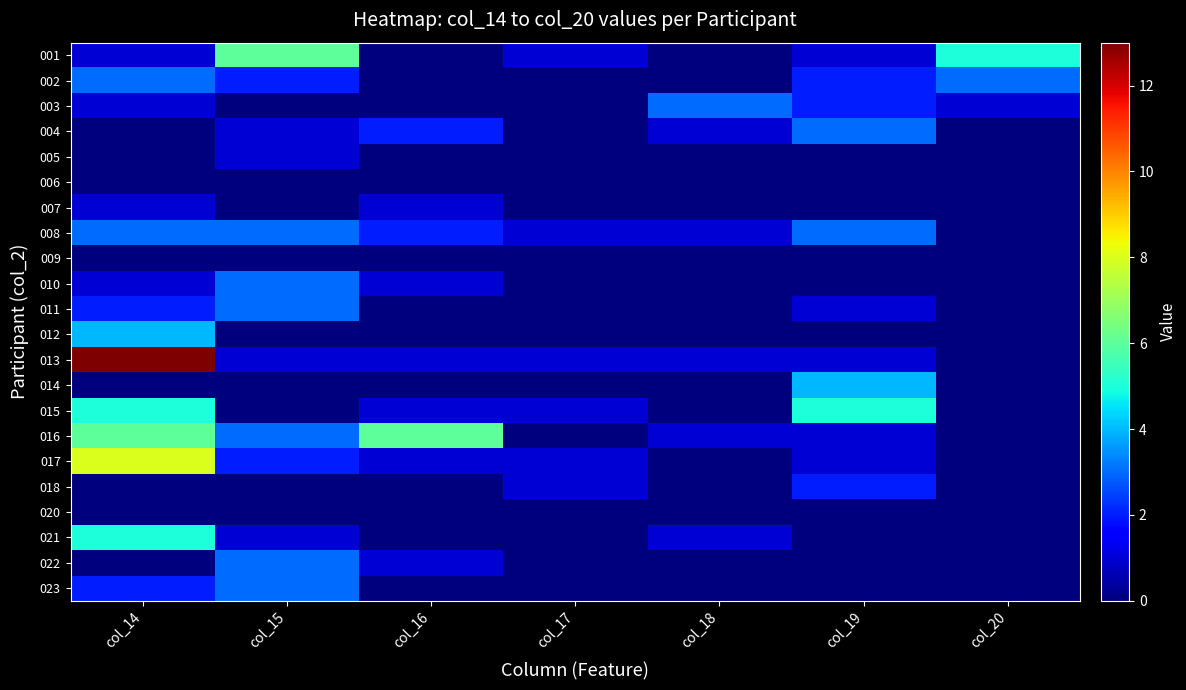

Reading left to right, extract all data points from this chart.

001: col_14=1	col_15=6	col_16=0	col_17=1	col_18=0	col_19=1	col_20=5
002: col_14=3	col_15=2	col_16=0	col_17=0	col_18=0	col_19=2	col_20=3
003: col_14=1	col_15=0	col_16=0	col_17=0	col_18=3	col_19=2	col_20=1
004: col_14=0	col_15=1	col_16=2	col_17=0	col_18=1	col_19=3	col_20=0
005: col_14=0	col_15=1	col_16=0	col_17=0	col_18=0	col_19=0	col_20=0
006: col_14=0	col_15=0	col_16=0	col_17=0	col_18=0	col_19=0	col_20=0
007: col_14=1	col_15=0	col_16=1	col_17=0	col_18=0	col_19=0	col_20=0
008: col_14=3	col_15=3	col_16=2	col_17=1	col_18=1	col_19=3	col_20=0
009: col_14=0	col_15=0	col_16=0	col_17=0	col_18=0	col_19=0	col_20=0
010: col_14=1	col_15=3	col_16=1	col_17=0	col_18=0	col_19=0	col_20=0
011: col_14=2	col_15=3	col_16=0	col_17=0	col_18=0	col_19=1	col_20=0
012: col_14=4	col_15=0	col_16=0	col_17=0	col_18=0	col_19=0	col_20=0
013: col_14=13	col_15=1	col_16=1	col_17=1	col_18=1	col_19=1	col_20=0
014: col_14=0	col_15=0	col_16=0	col_17=0	col_18=0	col_19=4	col_20=0
015: col_14=5	col_15=0	col_16=1	col_17=1	col_18=0	col_19=5	col_20=0
016: col_14=6	col_15=3	col_16=6	col_17=0	col_18=1	col_19=1	col_20=0
017: col_14=8	col_15=2	col_16=1	col_17=1	col_18=0	col_19=1	col_20=0
018: col_14=0	col_15=0	col_16=0	col_17=1	col_18=0	col_19=2	col_20=0
020: col_14=0	col_15=0	col_16=0	col_17=0	col_18=0	col_19=0	col_20=0
021: col_14=5	col_15=1	col_16=0	col_17=0	col_18=1	col_19=0	col_20=0
022: col_14=0	col_15=3	col_16=1	col_17=0	col_18=0	col_19=0	col_20=0
023: col_14=2	col_15=3	col_16=0	col_17=0	col_18=0	col_19=0	col_20=0